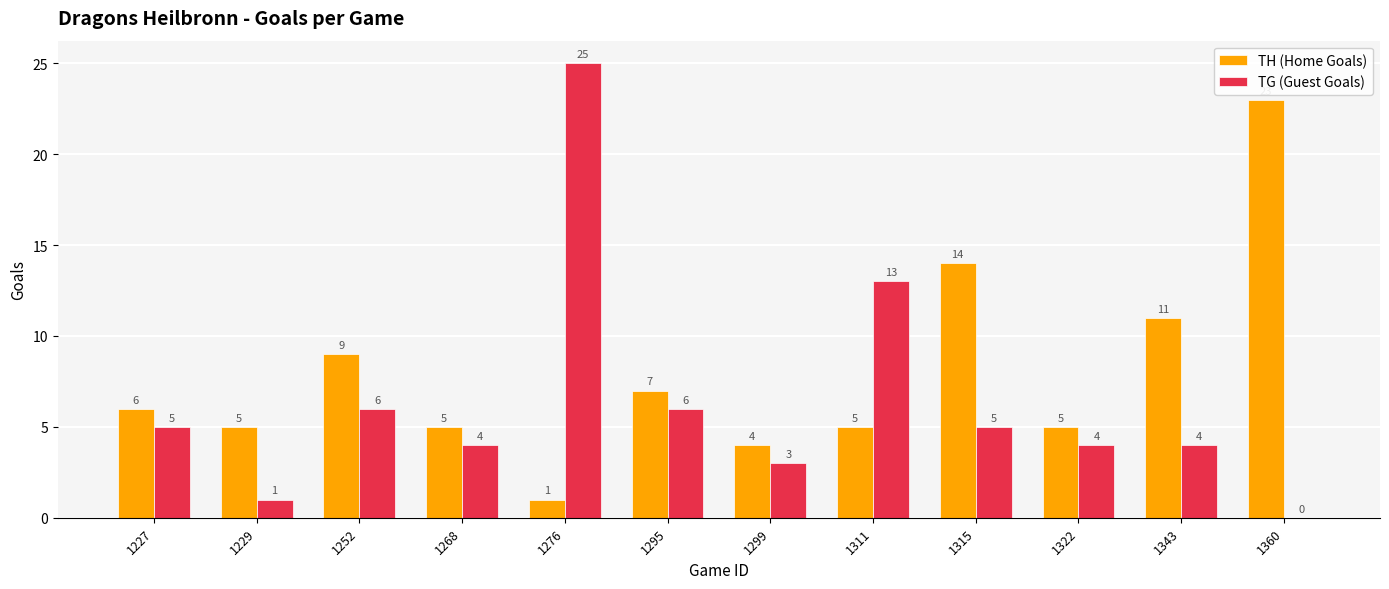

What is the sum of all TH (Home Goals) values?

95